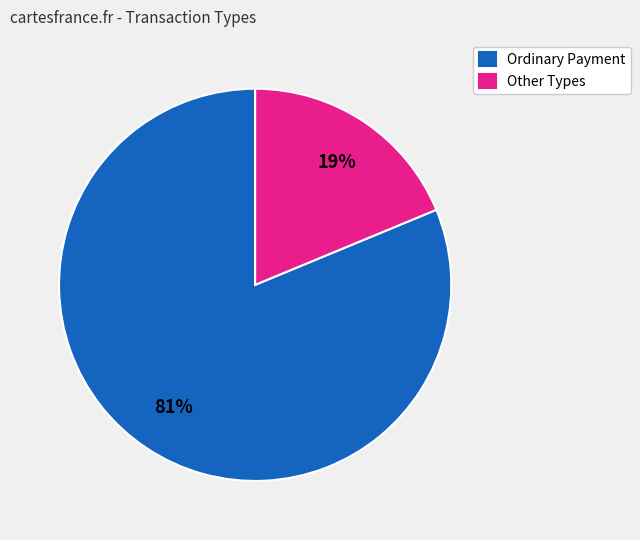

To the nearest percent, what portion does Ordinary Payment represent?

81%